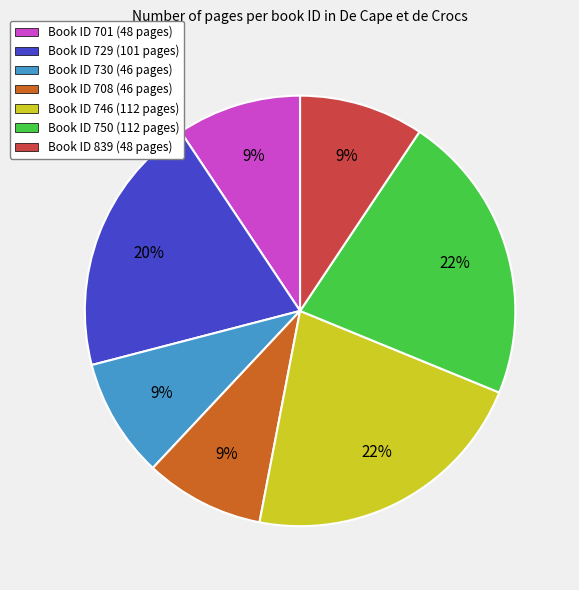

Combined, do Book ID 750 (112 pages) and Book ID 701 (48 pages) account for over 50%?

No